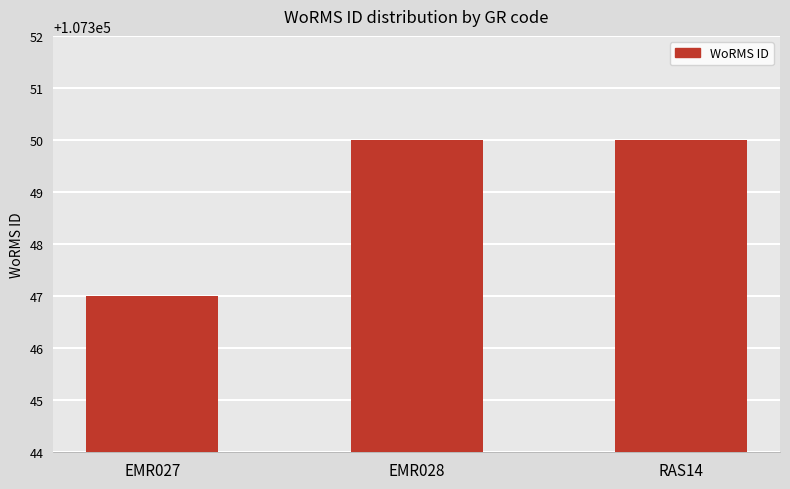

Approximately how many times larger is the value at EMR027 compared to EMR028?

1.0